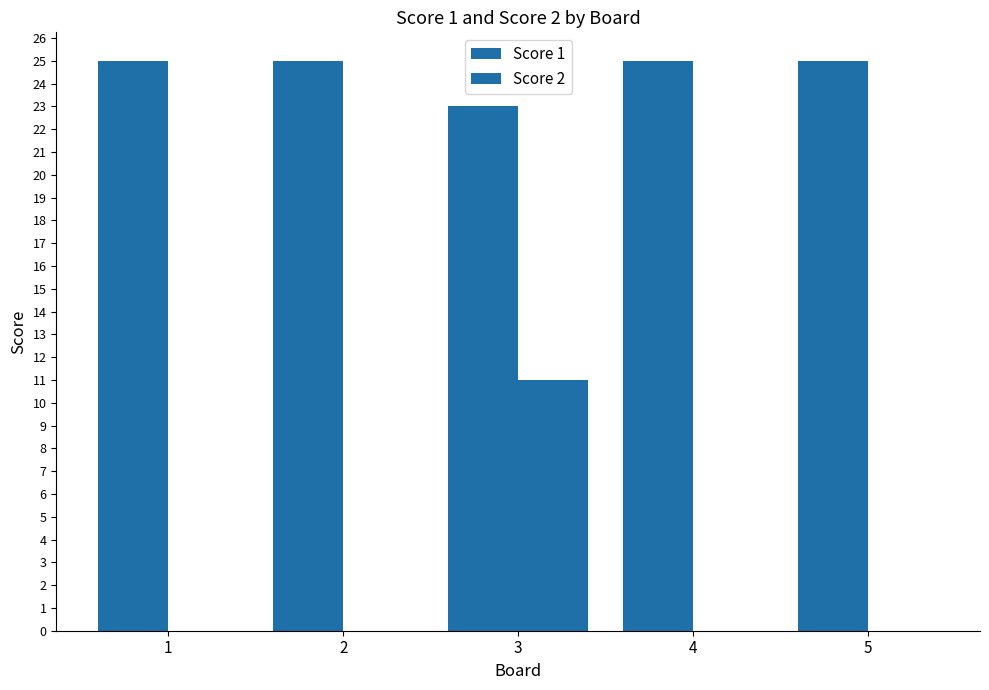

What is the difference between the maximum and minimum values in the Score 1 series?

2